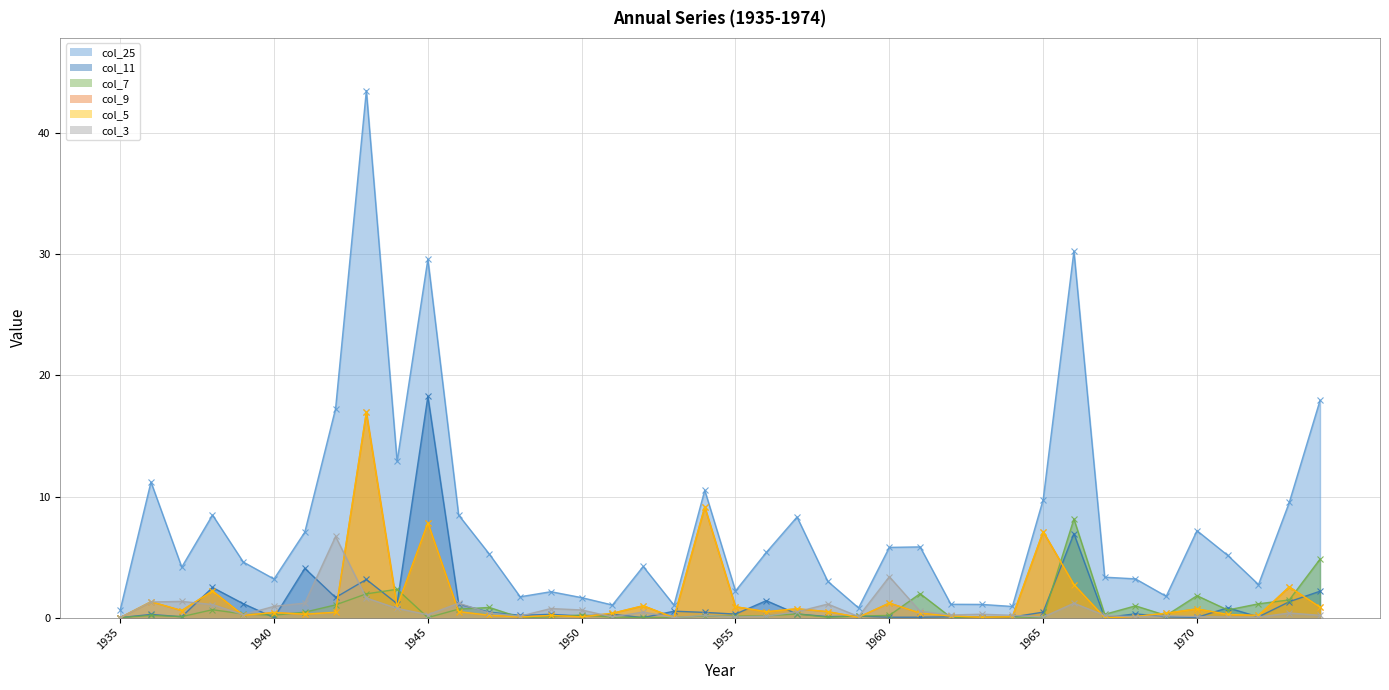

True or false: col_25 and col_3 intersect in this chart.

False